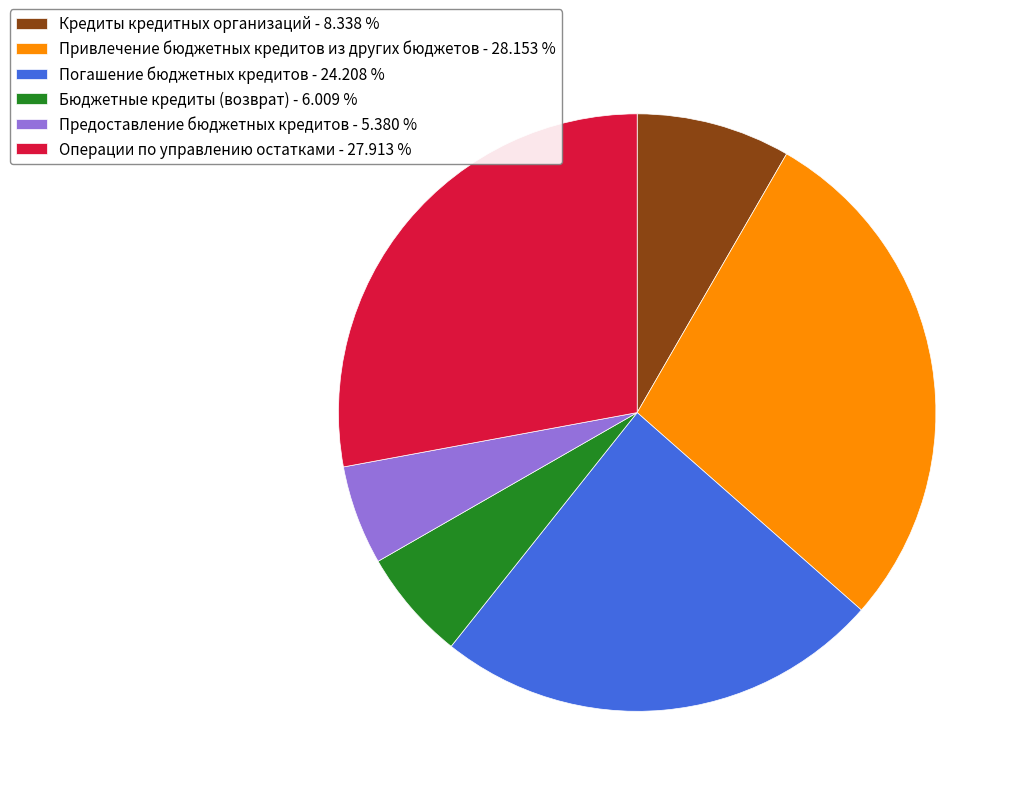

Between Предоставление бюджетных кредитов - 5.380 % and Погашение бюджетных кредитов - 24.208 %, which is larger?

Погашение бюджетных кредитов - 24.208 %